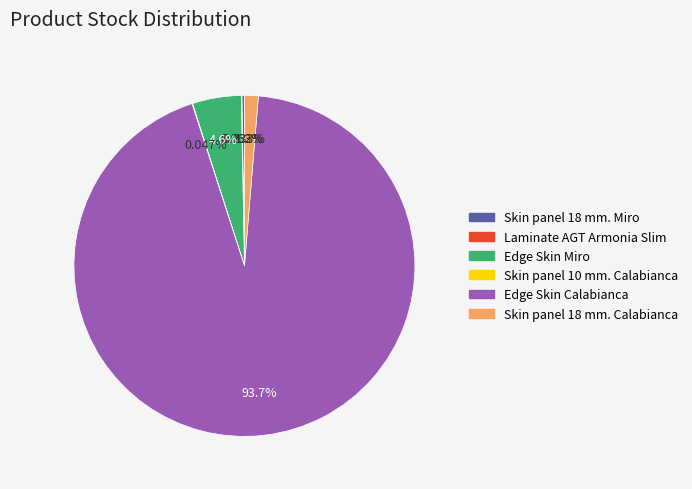

What is the largest slice in the pie chart?

Edge Skin Calabianca